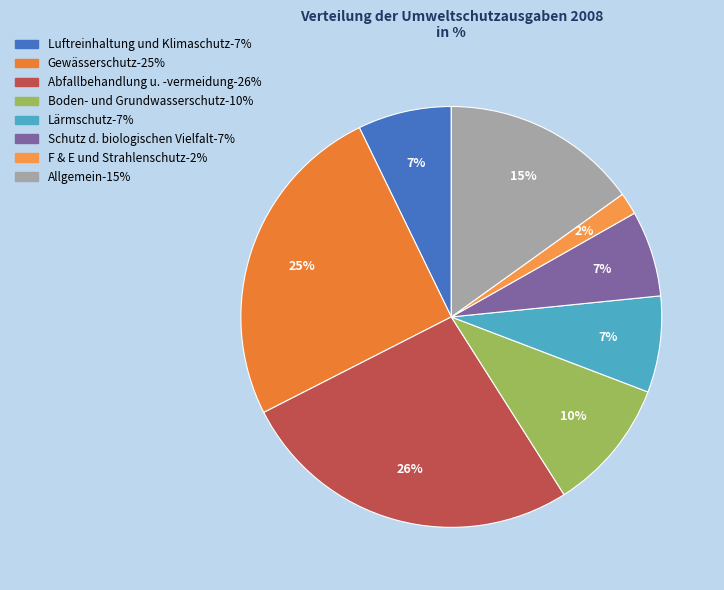

How many segments does this pie chart have?

8